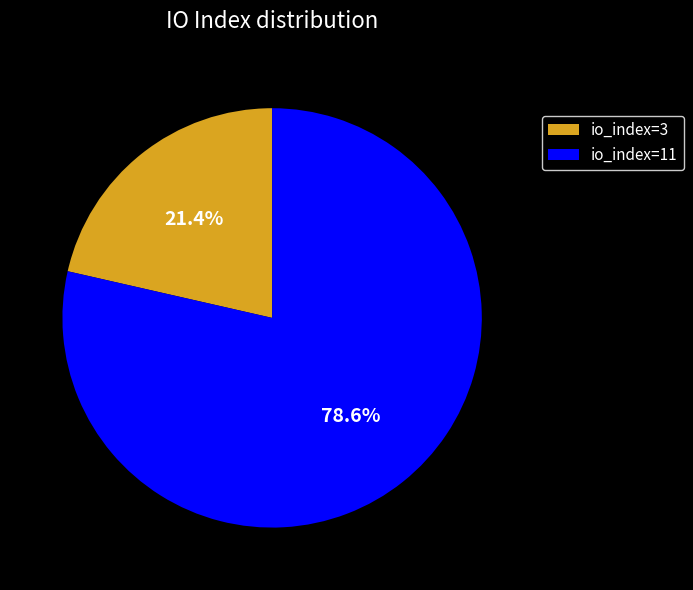

Is the sum of io_index=3 and io_index=11 greater than half?

Yes